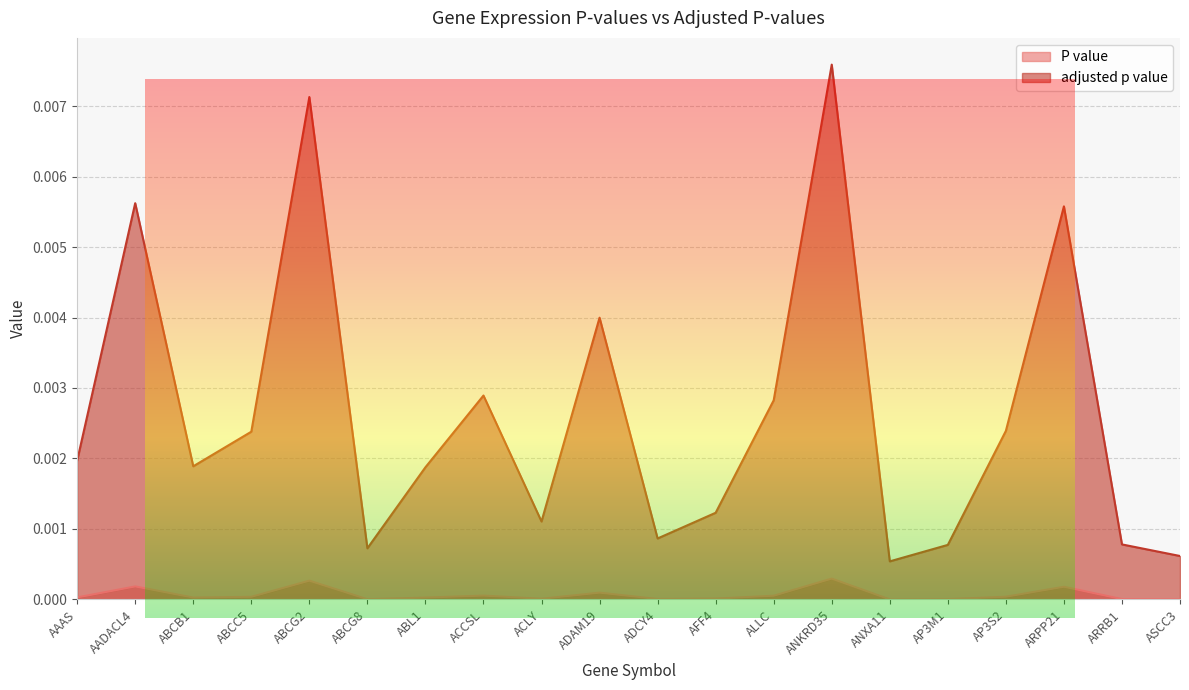

Reading left to right, list all the values displayed in this chart.

P value: AAAS=0.0	AADACL4=0.0	ABCB1=0.0	ABCC5=0.0	ABCG2=0.0	ABCG8=0.0	ABL1=0.0	ACCSL=0.0	ACLY=0.0	ADAM19=0.0	ADCY4=0.0	AFF4=0.0	ALLC=0.0	ANKRD35=0.0	ANXA11=0.0	AP3M1=0.0	AP3S2=0.0	ARPP21=0.0	ARRB1=0.0	ASCC3=0.0
adjusted p value: AAAS=0.0	AADACL4=0.0	ABCB1=0.0	ABCC5=0.0	ABCG2=0.0	ABCG8=0.0	ABL1=0.0	ACCSL=0.0	ACLY=0.0	ADAM19=0.0	ADCY4=0.0	AFF4=0.0	ALLC=0.0	ANKRD35=0.0	ANXA11=0.0	AP3M1=0.0	AP3S2=0.0	ARPP21=0.0	ARRB1=0.0	ASCC3=0.0